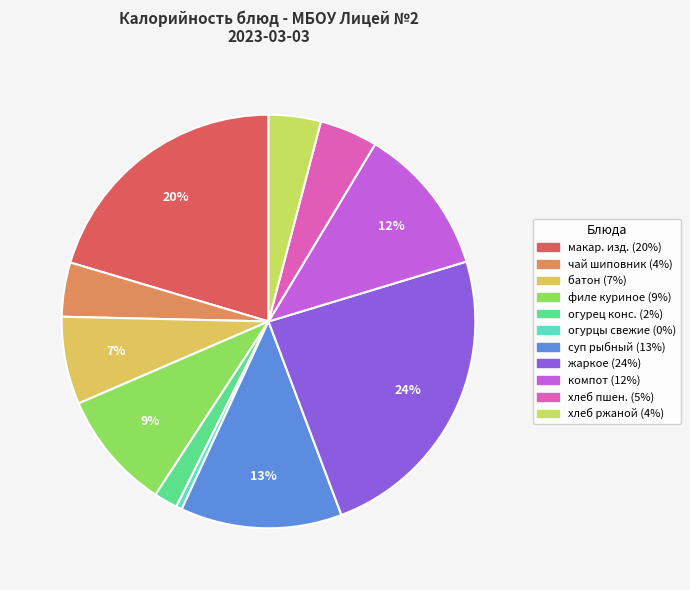

Count the number of slices in the pie.

11